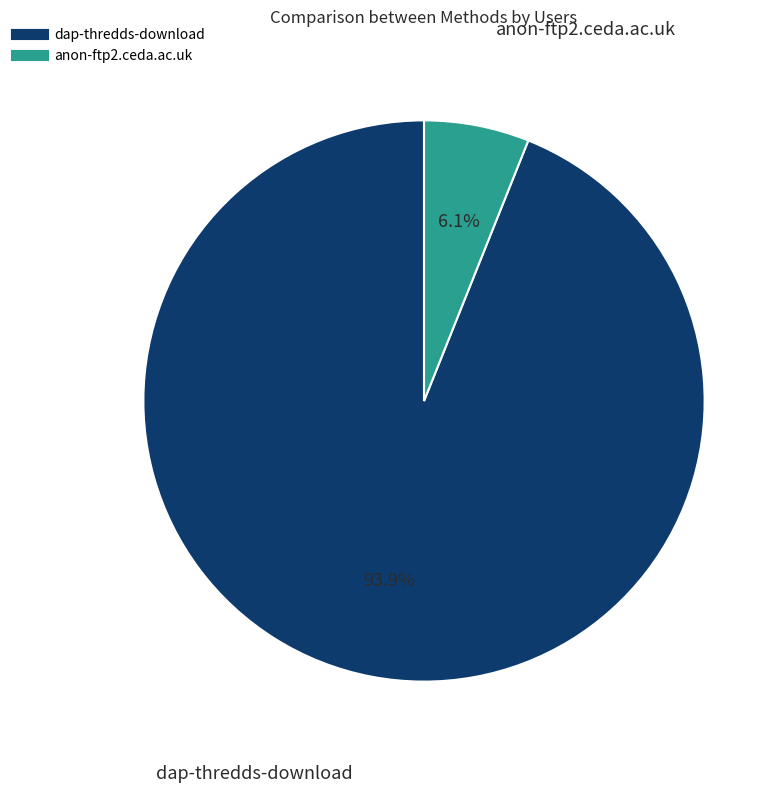

Which category accounts for the majority?

dap-thredds-download